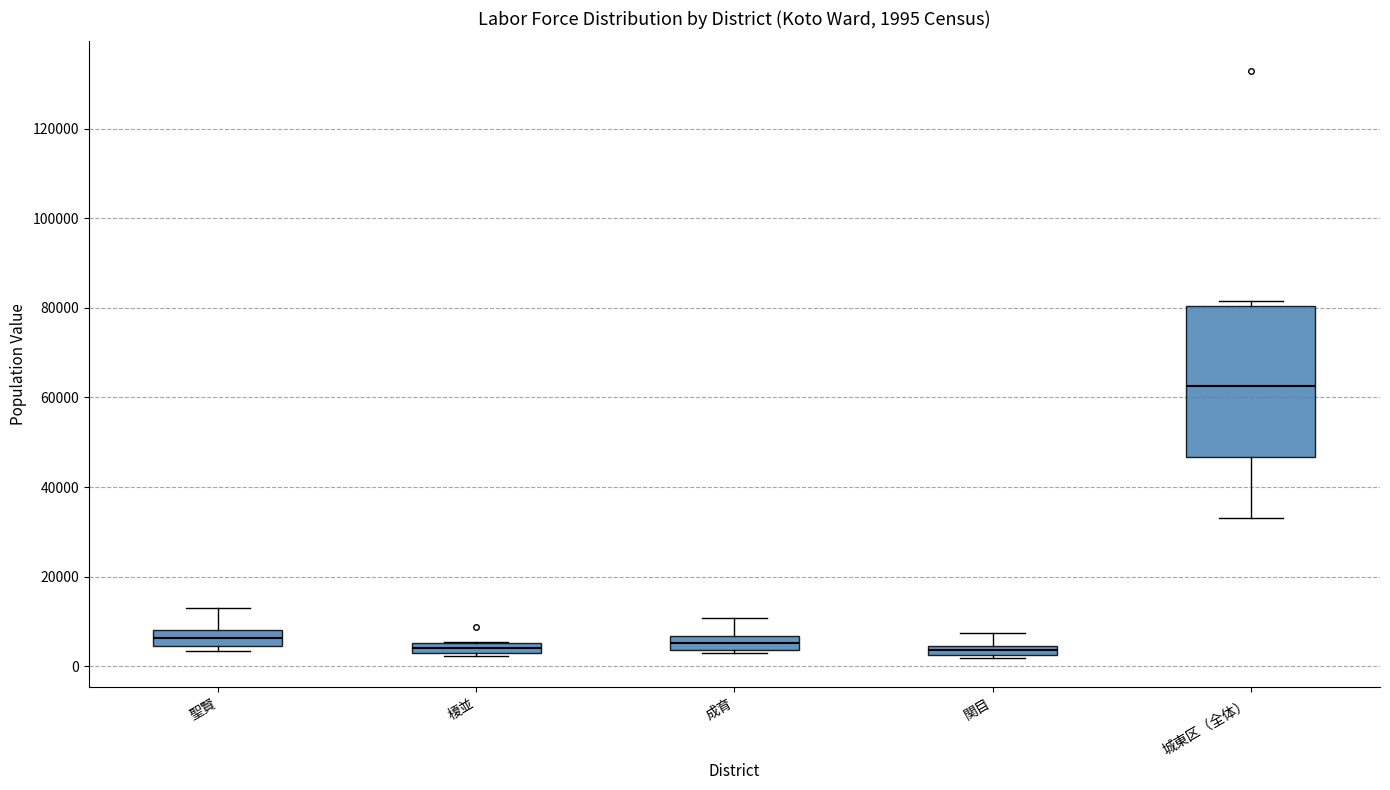

Which box is the tallest, from its lower edge to its upper edge?

城東区（全体）